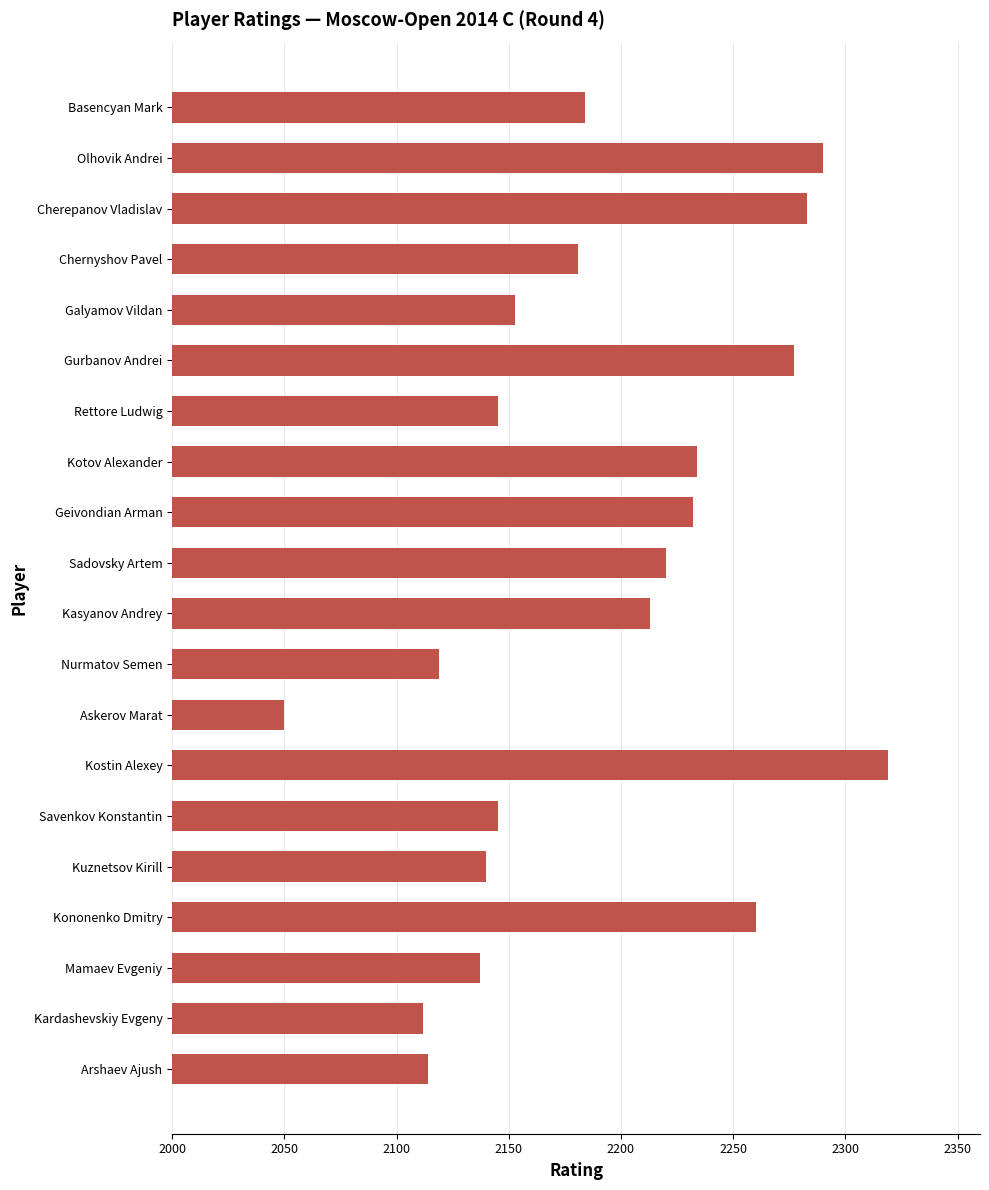

What is the value of the 8th bar from the top?

2234